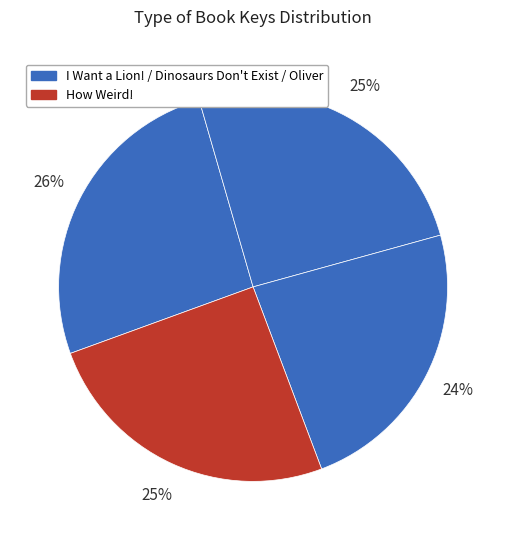

How many slices are in this pie chart?

4